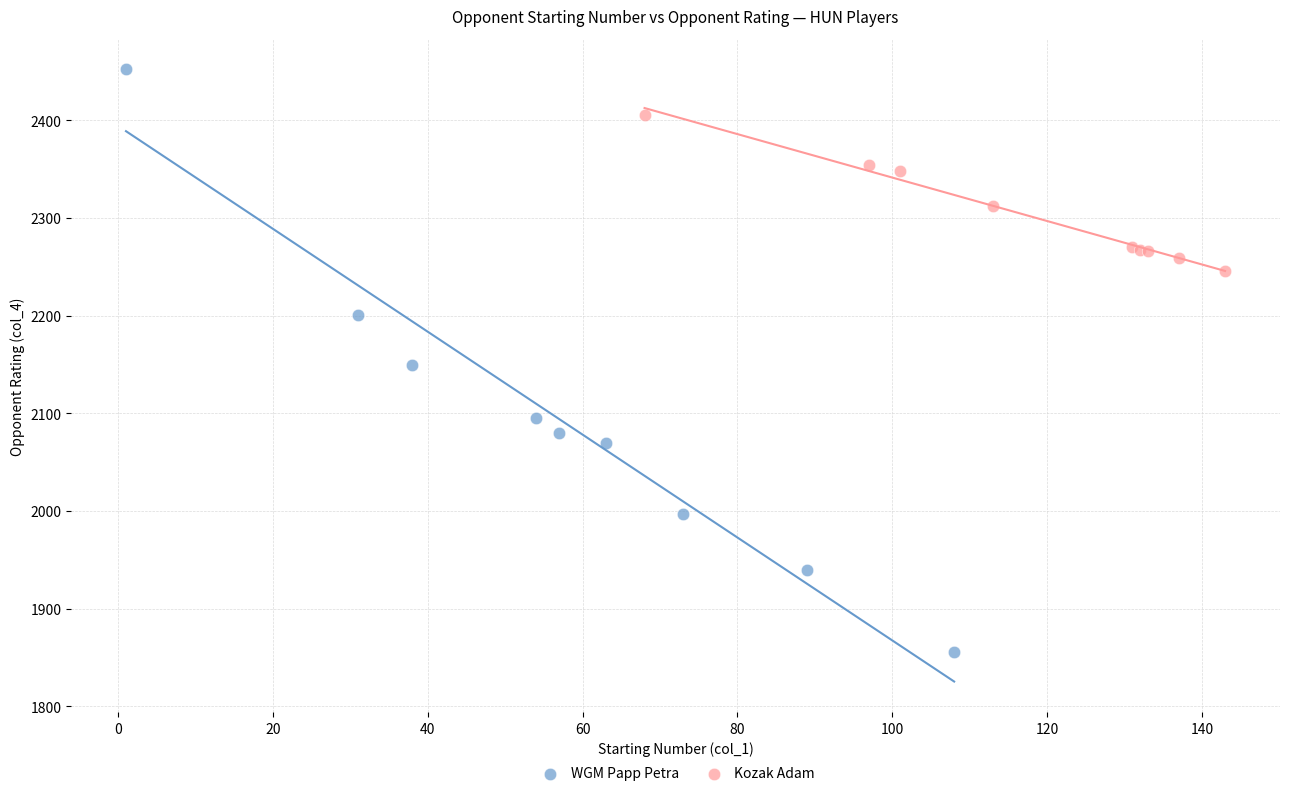

What are all the series names shown in the legend?

WGM Papp Petra, Kozak Adam